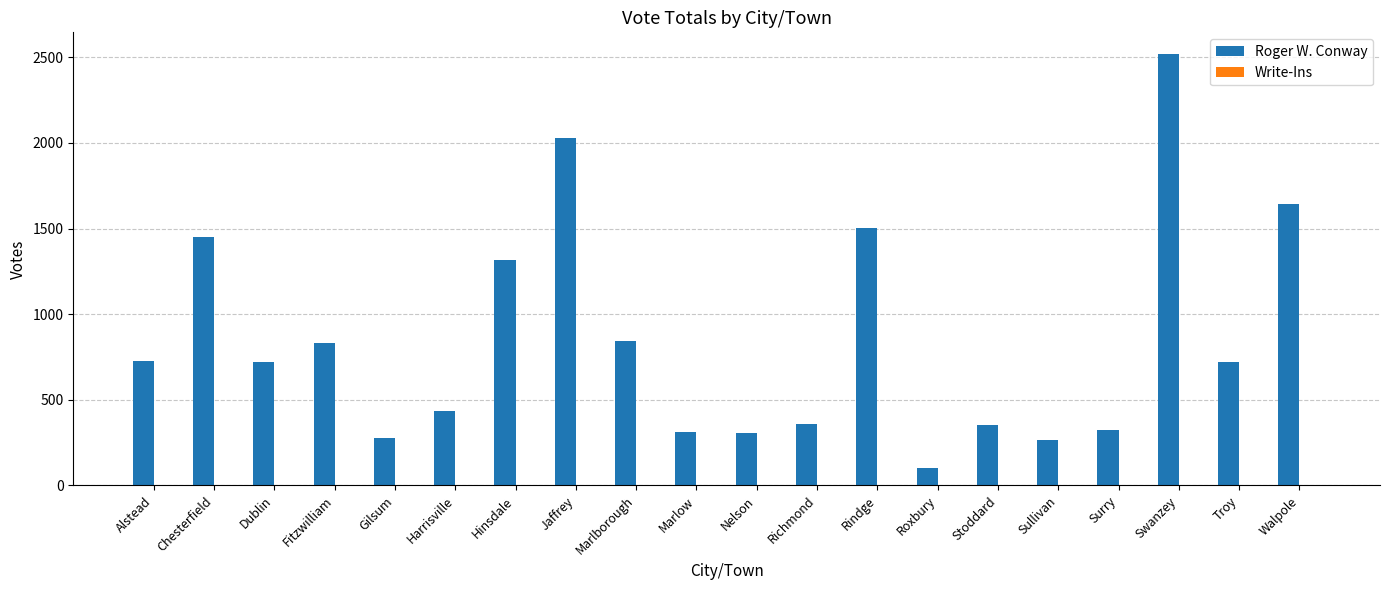

What is the greatest value displayed?

2520